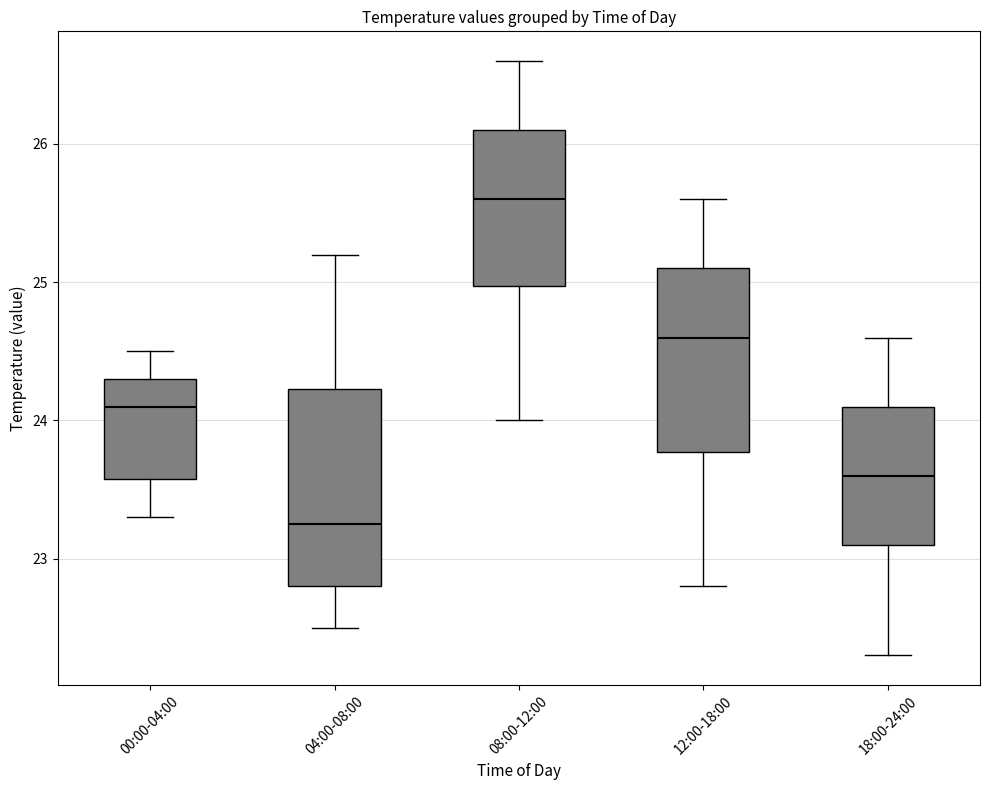

Where is the lower edge of the box for 00:00-04:00 on the y-axis? The values are not printed on the chart, so give them approximately, as read against the axis.

23.6